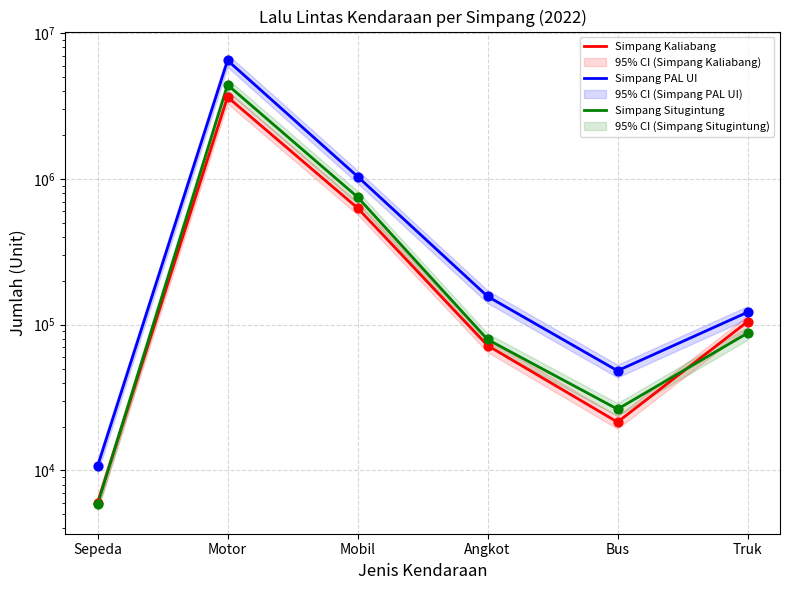

Is the value of Simpang Kaliabang at Motor greater than the value of Simpang Situgintung at Motor?

No